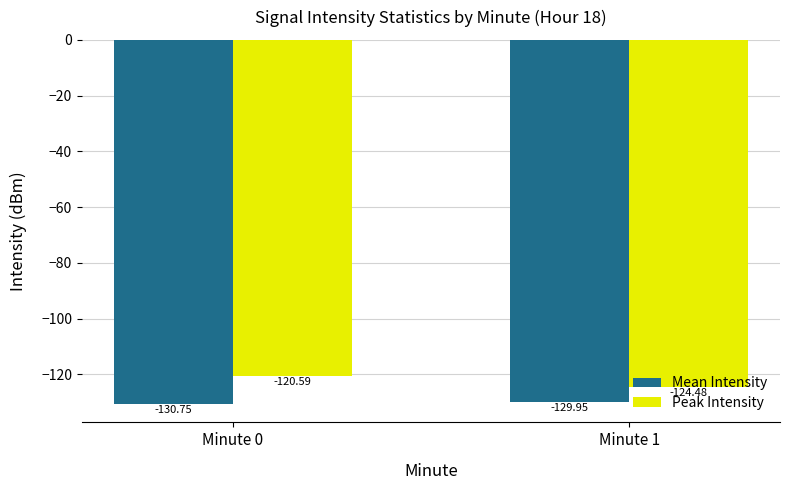

How many bars are there in each group?

2